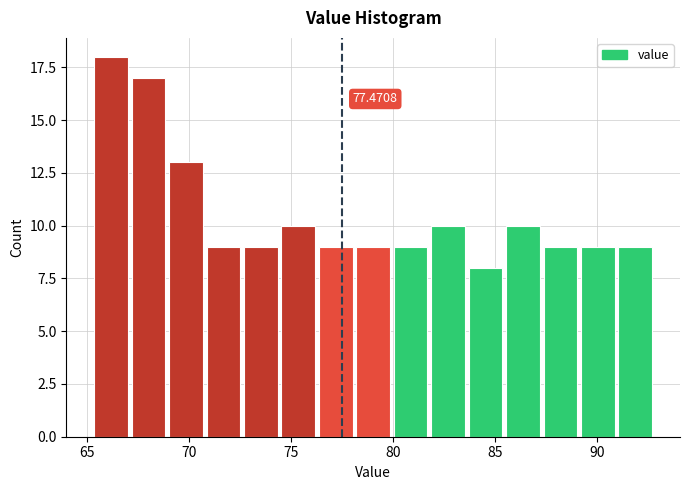

Around what value on the x-axis is the tallest bar? Give the approximate position of its centre, as read against the axis.

66.0